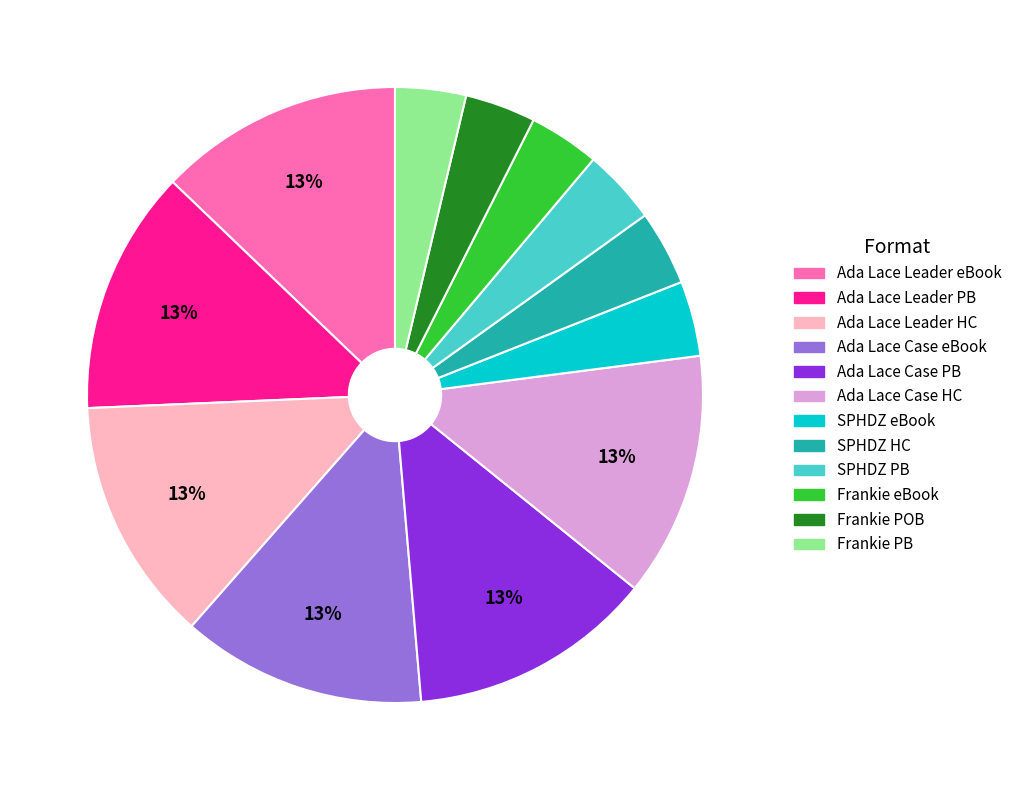

To the nearest percent, what is the average slice percentage?

8%